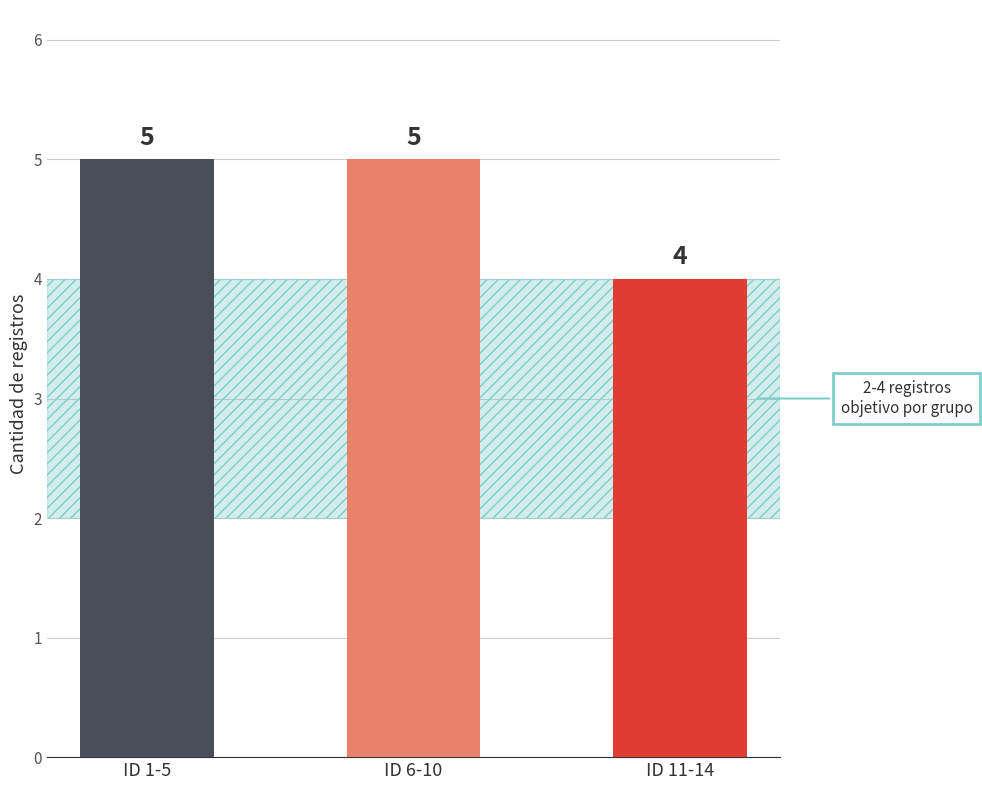

Reading right to left, extract all data points from this chart.

4	5	5